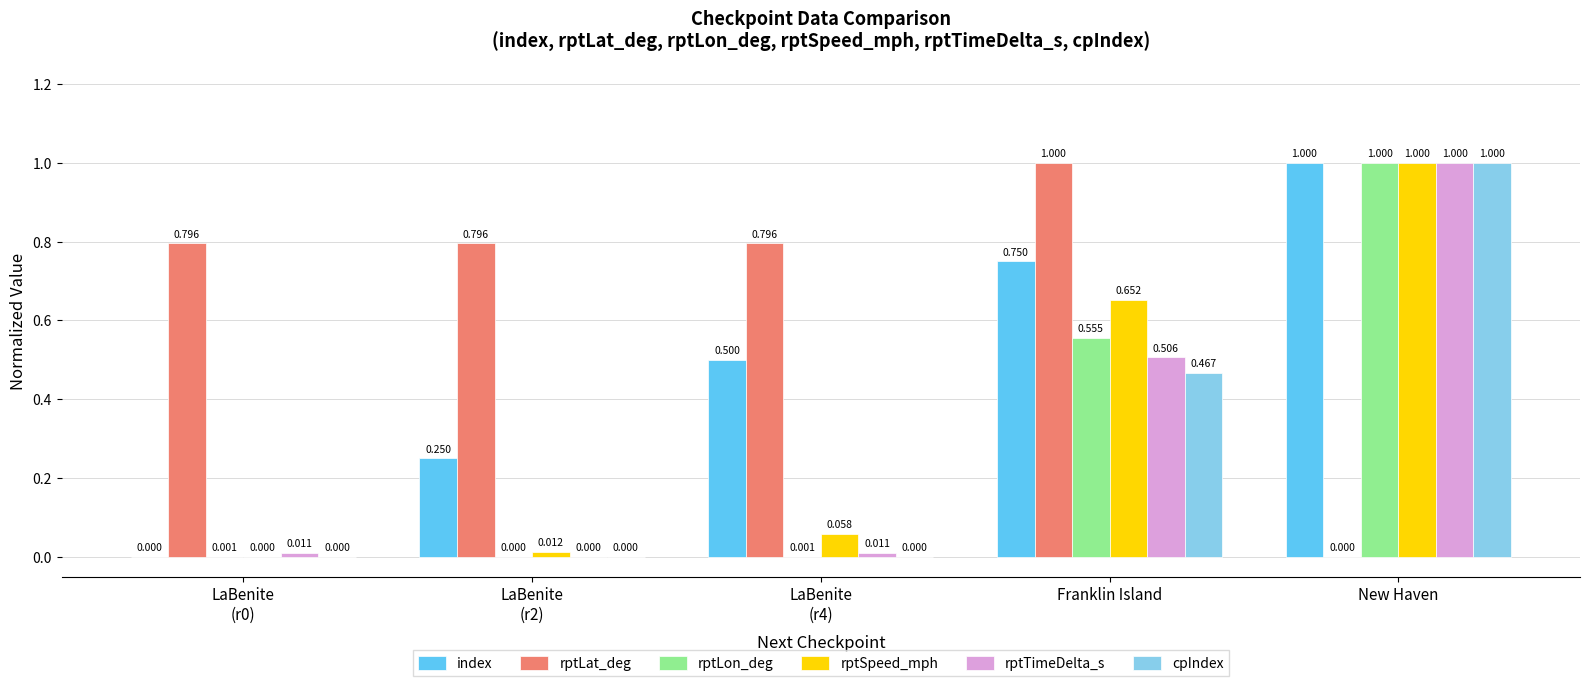

At which label does index reach its peak?

New Haven